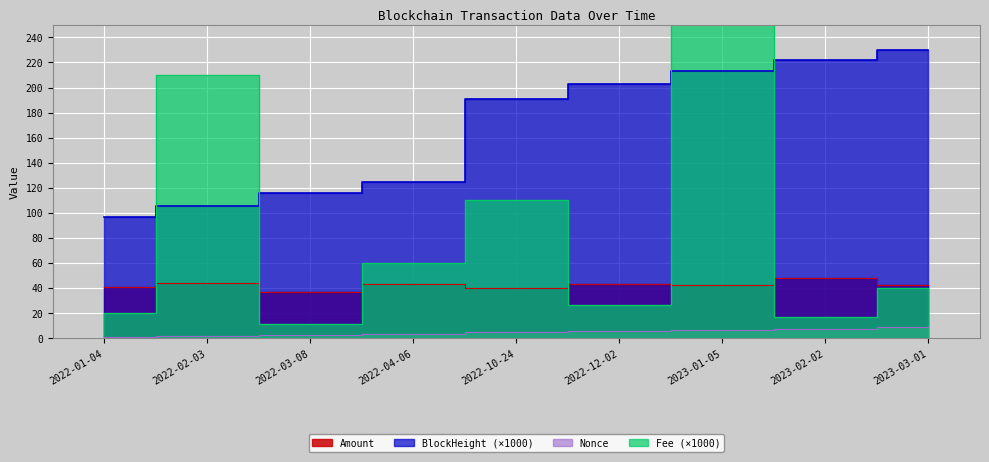

Reading left to right, list all the values displayed in this chart.

Amount: 2022-01-04=41.0	2022-02-03=44.1	2022-03-08=36.4	2022-04-06=42.8	2022-10-24=40.0	2022-12-02=42.9	2023-01-05=42.0	2023-02-02=48.1	2023-03-01=42.2
BlockHeight: 2022-01-04=96.6	2022-02-03=105.6	2022-03-08=115.8	2022-04-06=124.8	2022-10-24=190.9	2022-12-02=203.1	2023-01-05=213.4	2023-02-02=221.7	2023-03-01=229.8
Fee: 2022-01-04=20.2	2022-02-03=210.2	2022-03-08=11.2	2022-04-06=60.2	2022-10-24=110.2	2022-12-02=26.2	2023-01-05=300.2	2023-02-02=17.1	2023-03-01=40.0
Nonce: 2022-01-04=0.5	2022-02-03=1.5	2022-03-08=2.5	2022-04-06=3.5	2022-10-24=4.5	2022-12-02=5.5	2023-01-05=6.5	2023-02-02=7.5	2023-03-01=8.5